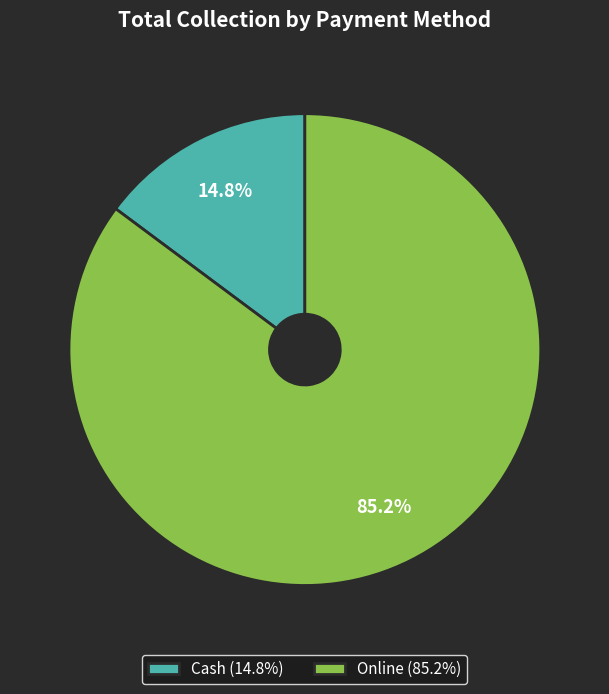

What is the majority slice?

Online